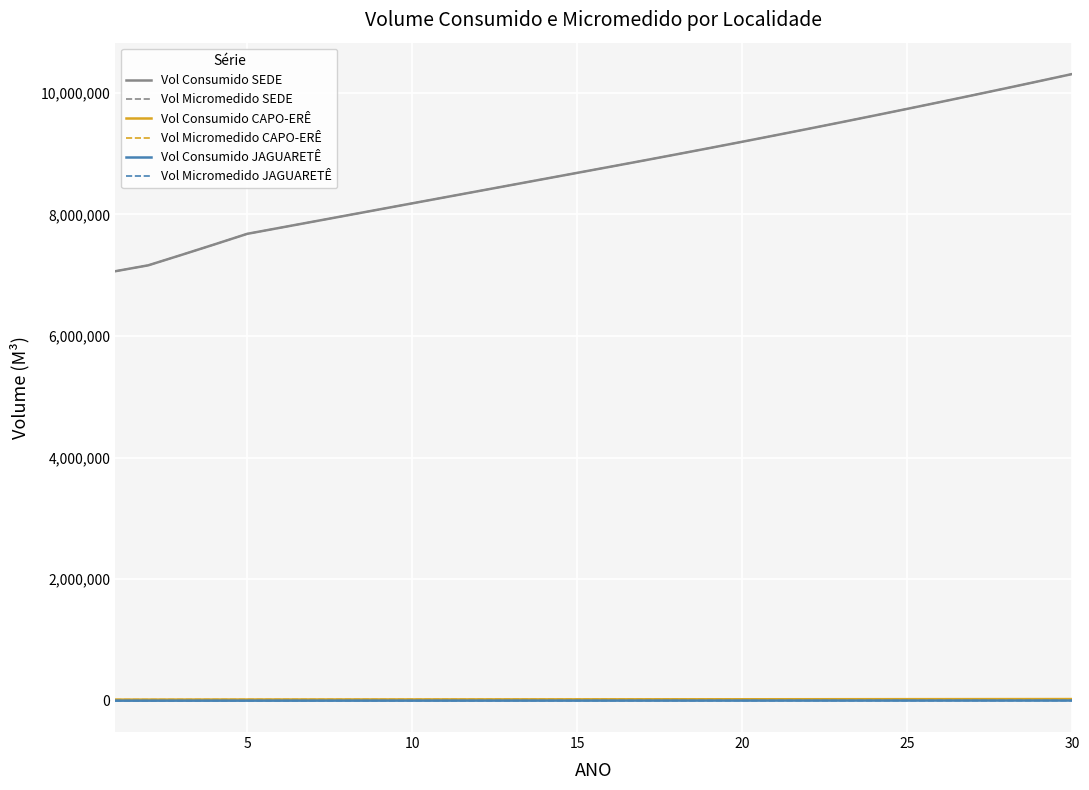

What is the maximum value shown in the chart?

10308381.9